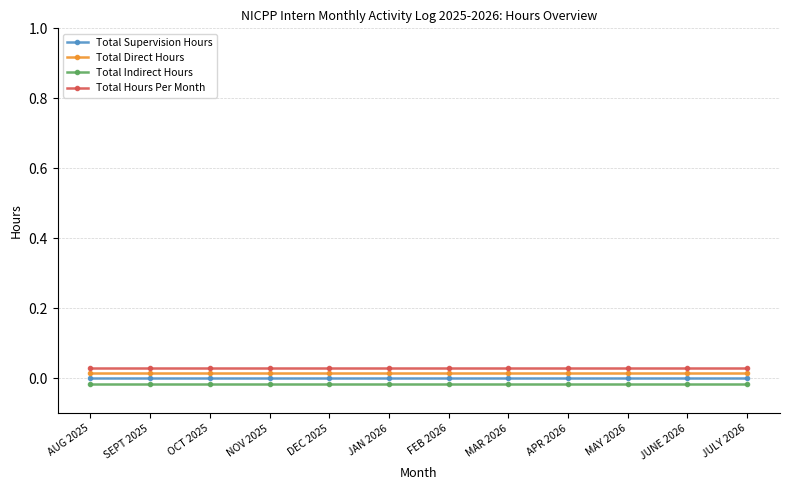

Which has a higher value, AUG 2025 or JUNE 2026?

AUG 2025